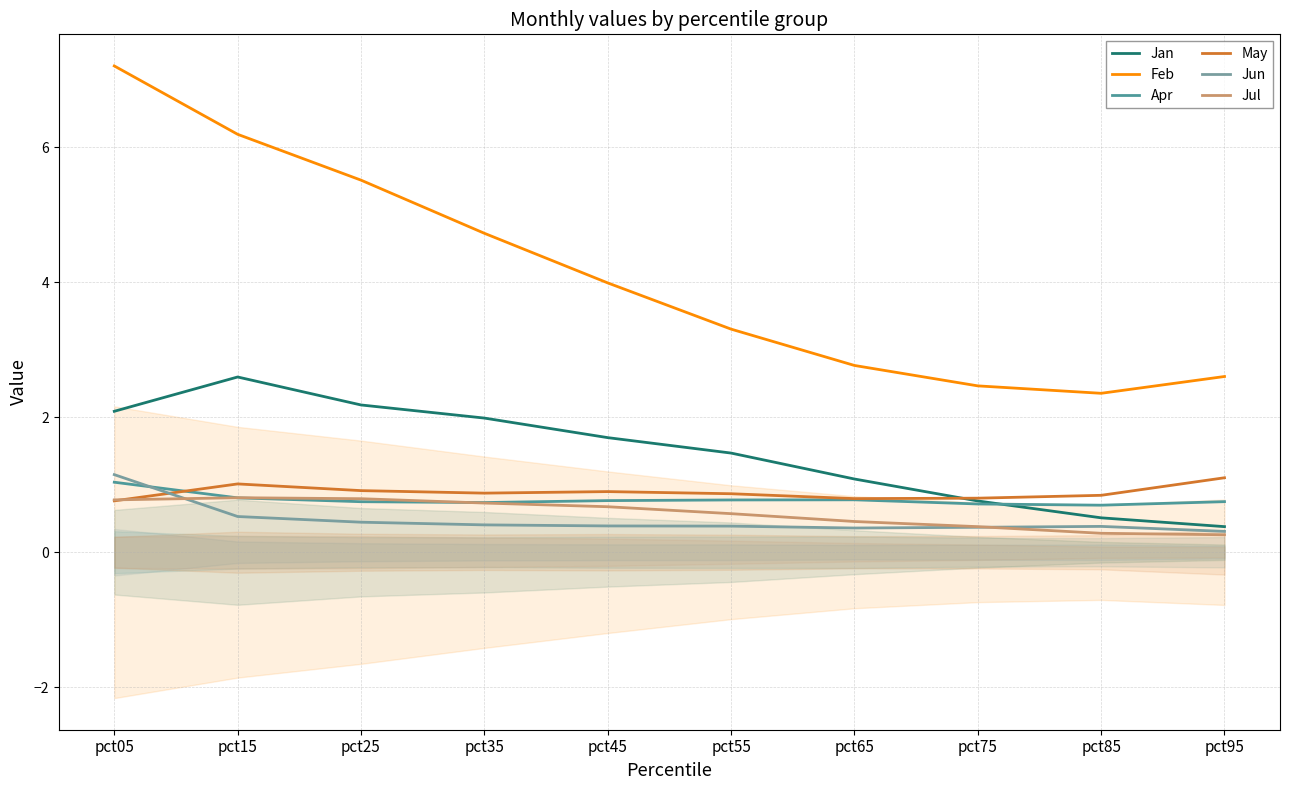

What is the minimum value for Apr?

0.7